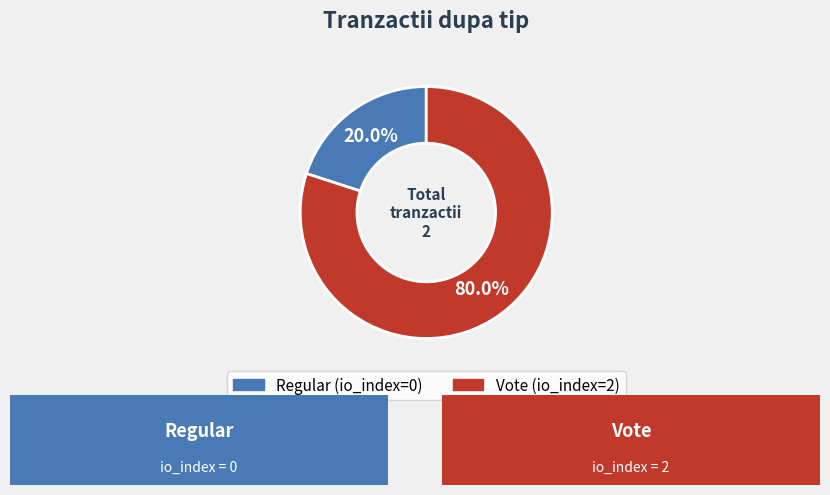

How many segments does this pie chart have?

2